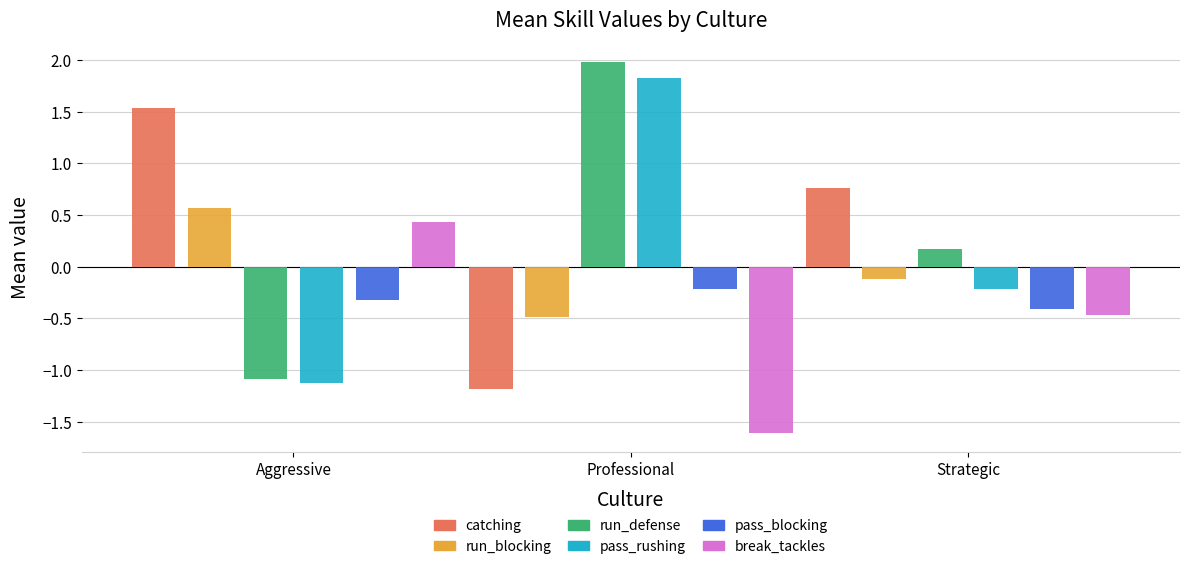

At which category does the chart reach its peak across all series?

Professional